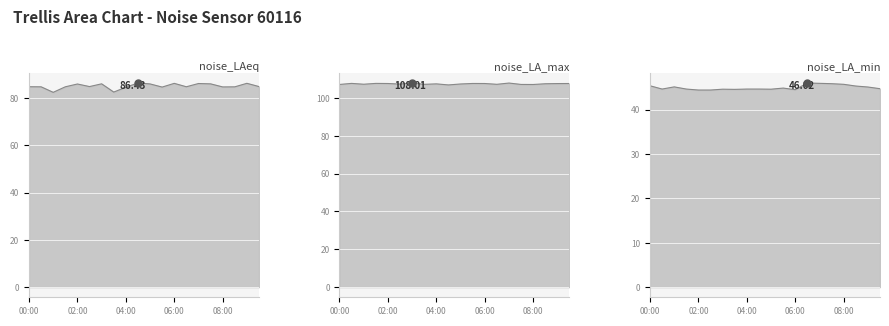

What is the difference between the highest and lowest values at 03:30?

62.7